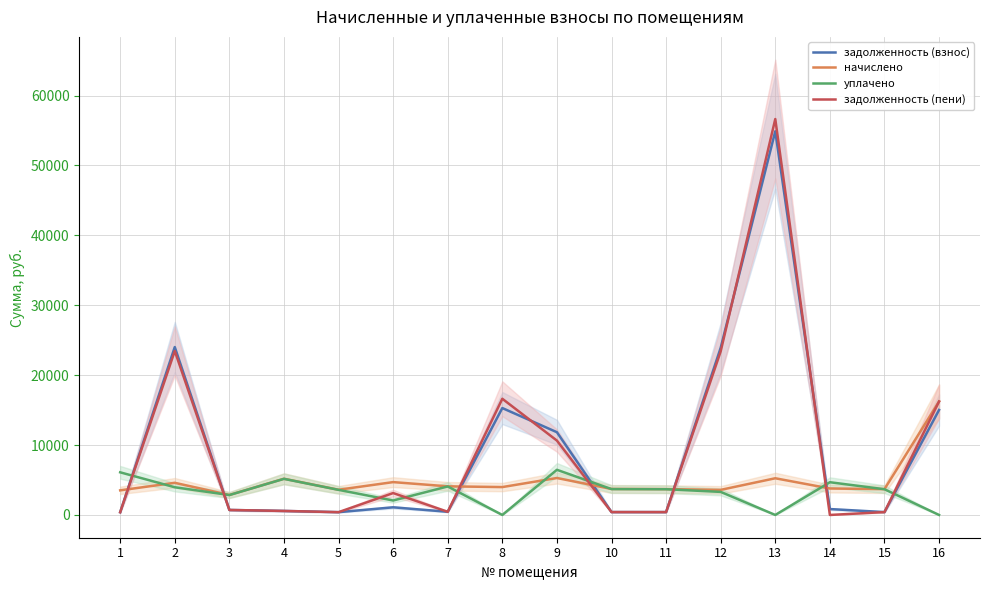

Which has a higher value, 11 or 10?

10